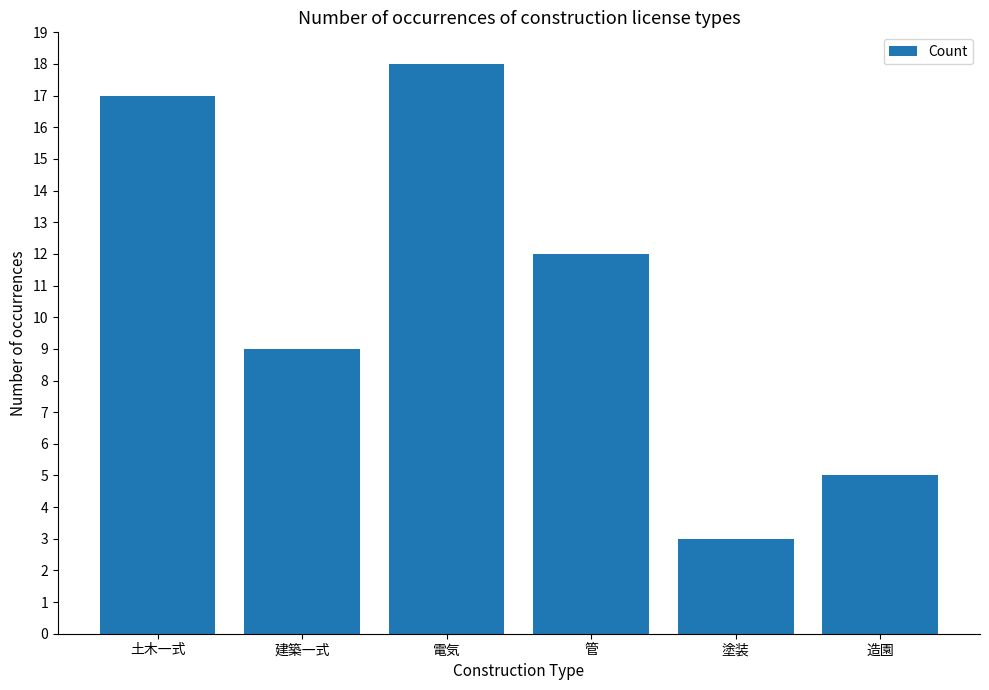

Rank the categories by value from highest to lowest.

電気, 土木一式, 管, 建築一式, 造園, 塗装